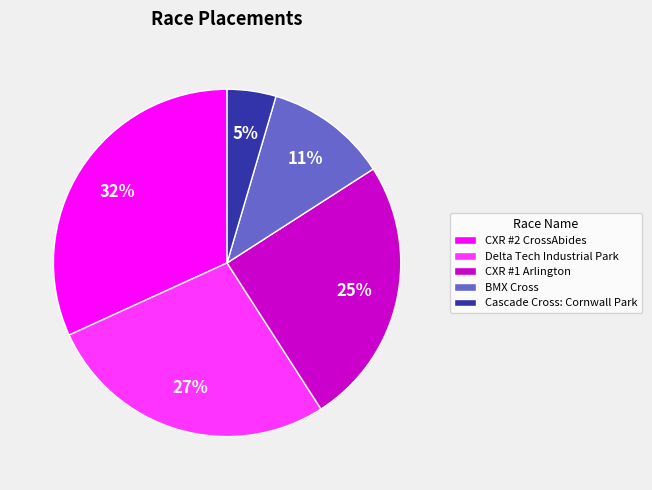

Between CXR #2 CrossAbides and BMX Cross, which is larger?

CXR #2 CrossAbides